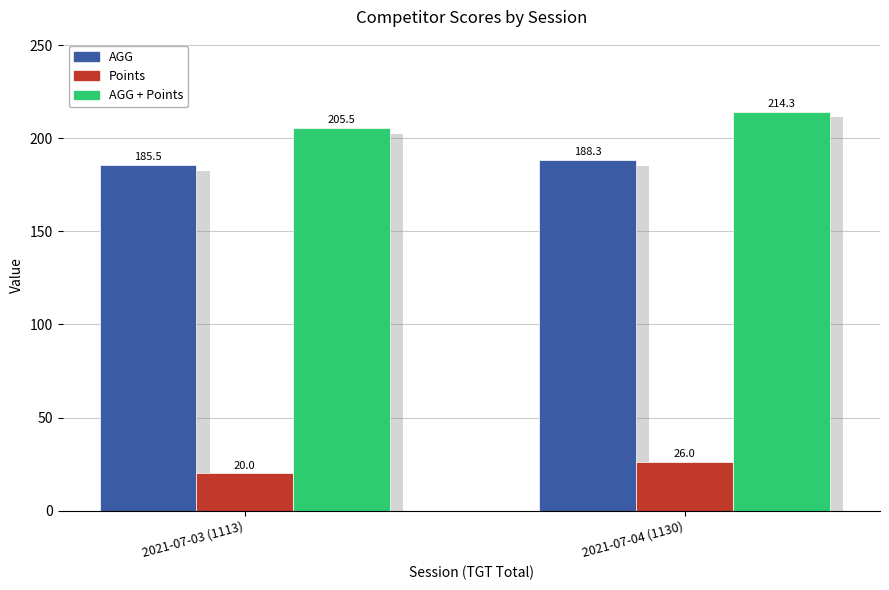

What is the value of the AGG bar at the 2nd from the left?

188.3